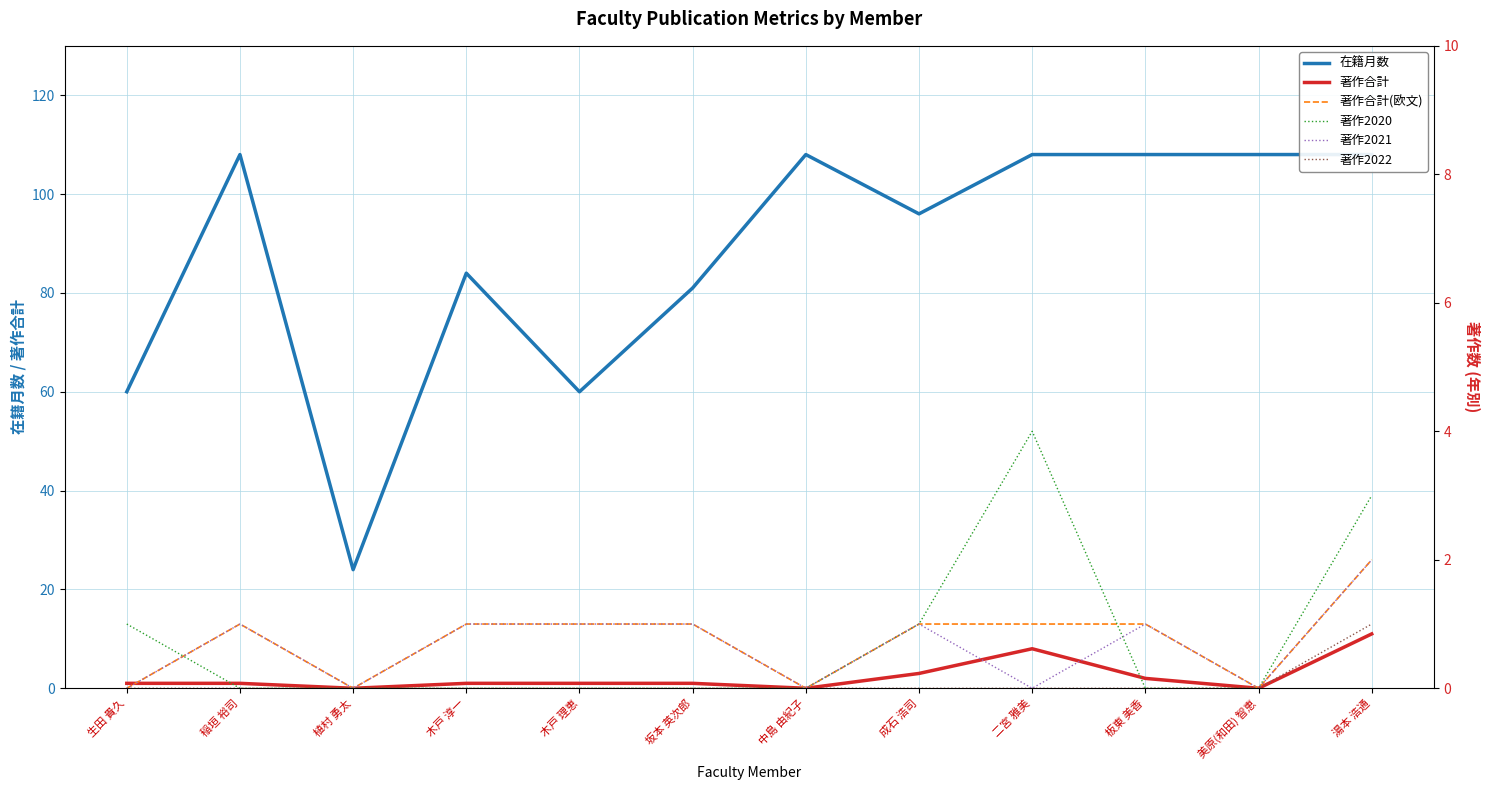

List the labels in order of 著作合計 value, smallest first.

植村 勇太, 中島 由紀子, 美原(和田) 智恵, 生田 貴久, 稲垣 裕司, 木戸 淳一, 木戸 理恵, 坂本 英次郎, 板東 美香, 成石 浩司, 二宮 雅美, 湯本 浩通